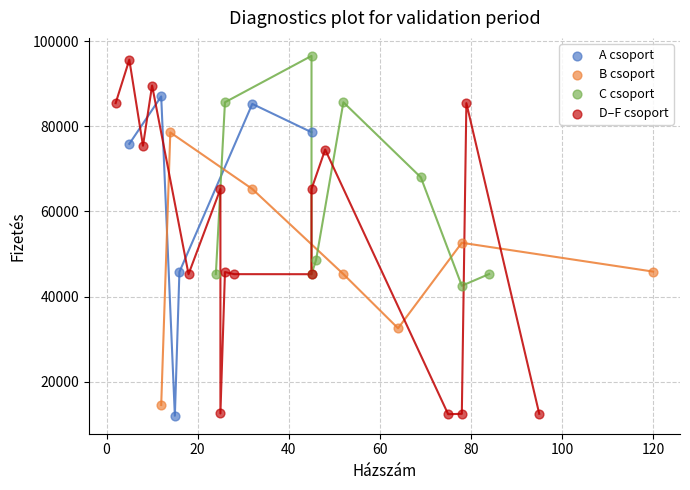

Which series has the largest Y range (max minus min)?

D–F csoport